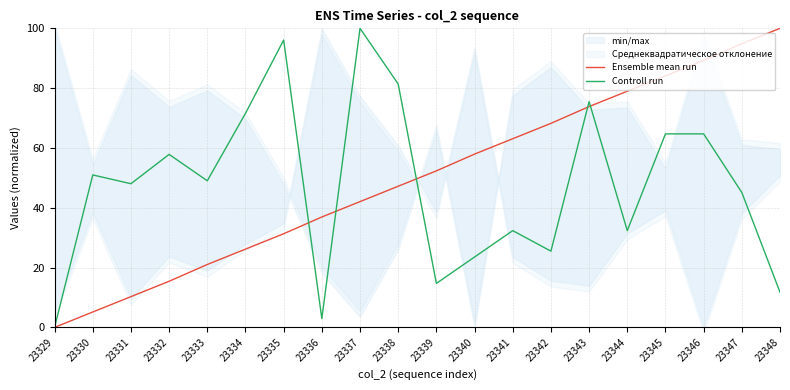

Reading left to right, what are all the values shown in this chart?

Ensemble mean run: 23329=0.0	23330=5.1	23331=10.3	23332=15.4	23333=21.0	23334=26.2	23335=31.3	23336=36.9	23337=42.1	23338=47.2	23339=52.3	23340=57.9	23341=63.1	23342=68.2	23343=73.8	23344=79.0	23345=84.1	23346=89.3	23347=94.9	23348=100.0
Controll run: 23329=0.0	23330=51.0	23331=48.0	23332=57.8	23333=49.0	23334=71.6	23335=96.1	23336=2.9	23337=100.0	23338=81.4	23339=14.7	23340=23.5	23341=32.4	23342=25.5	23343=75.5	23344=32.4	23345=64.7	23346=64.7	23347=45.1	23348=11.8